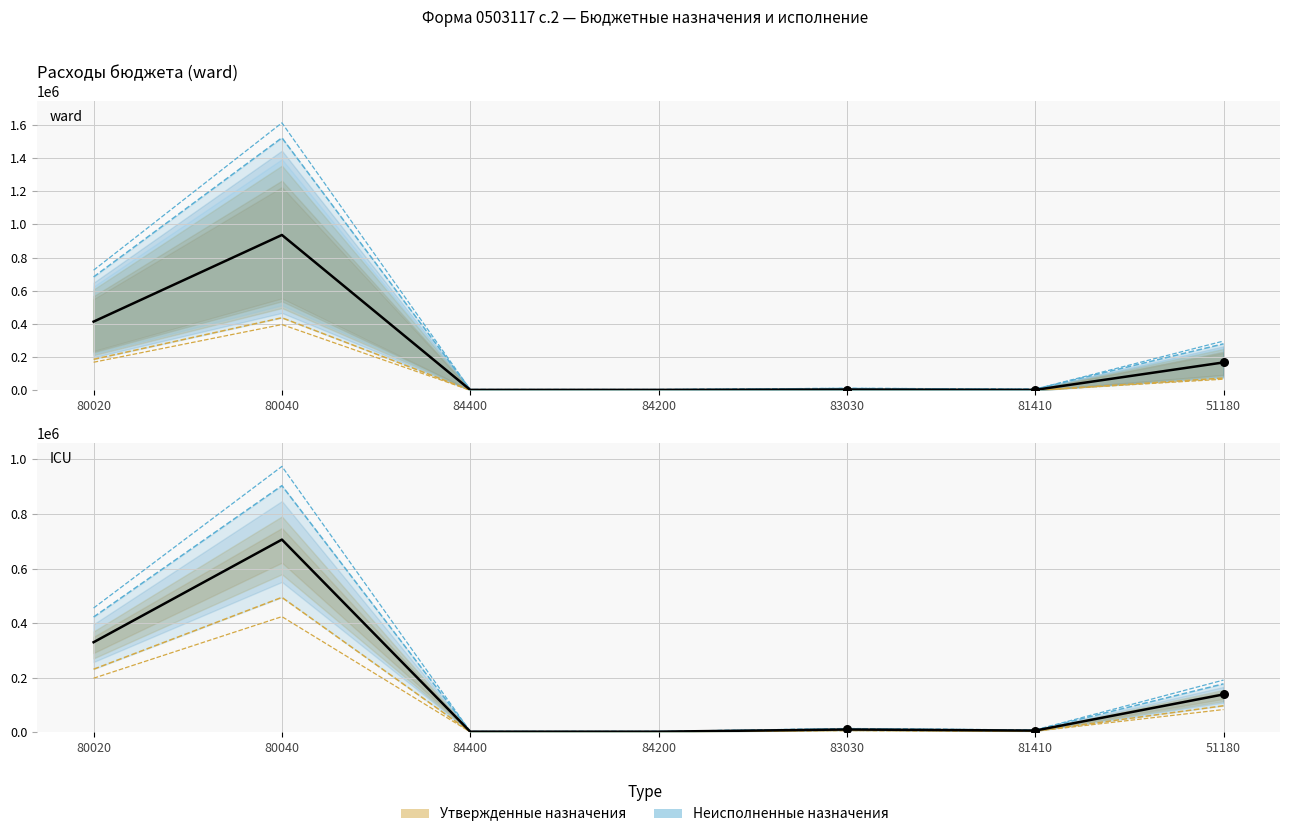

Which series has the largest Y range (max minus min)?

Утвержденные бюджетные назначения